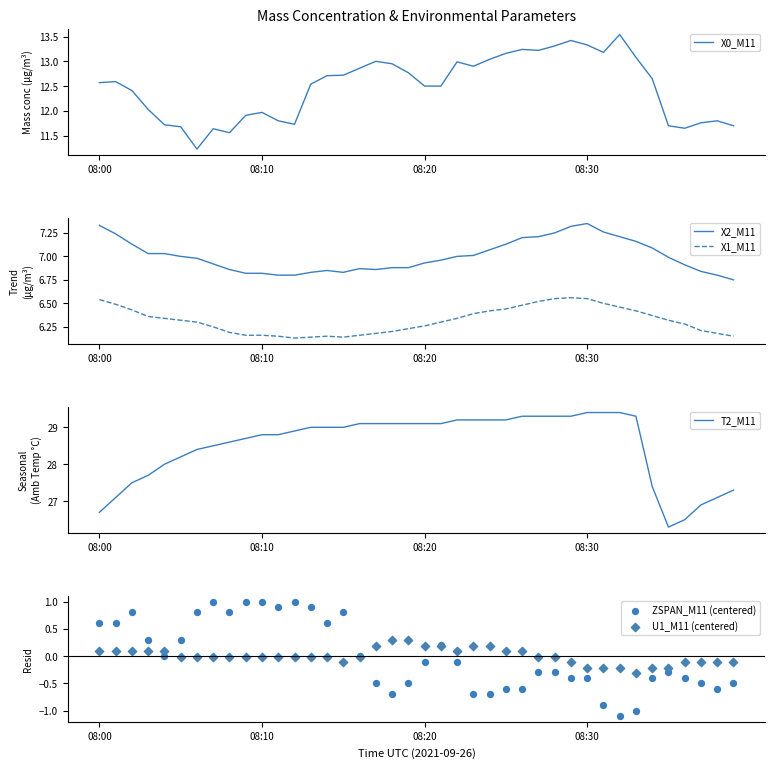

What are all the series names shown in the legend?

X0_M11, X2_M11, X1_M11, T2_M11, ZSPAN_M11 (centered), U1_M11 (centered)